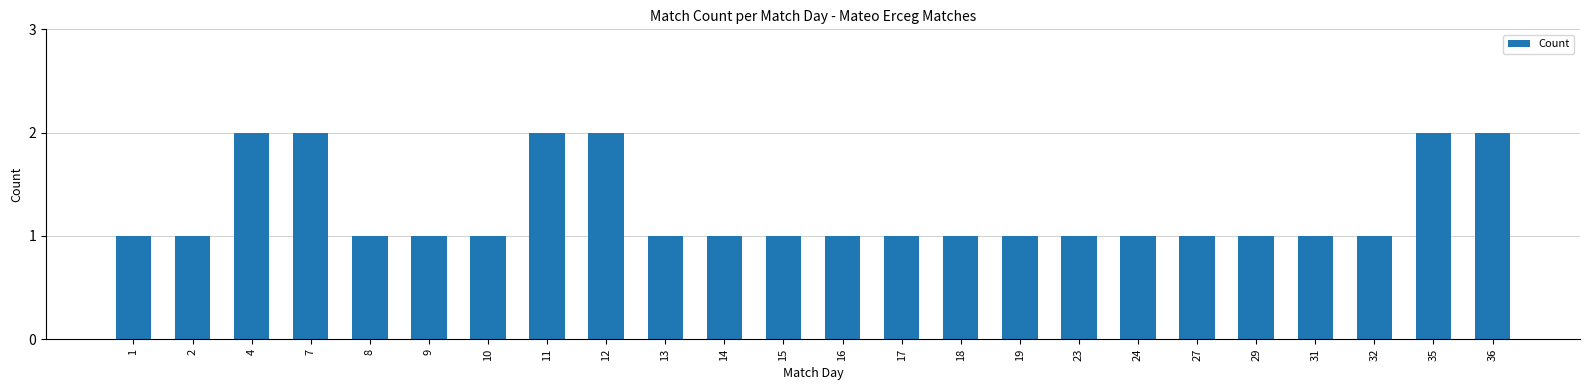

What is the value of the 12th bar from the left?

1